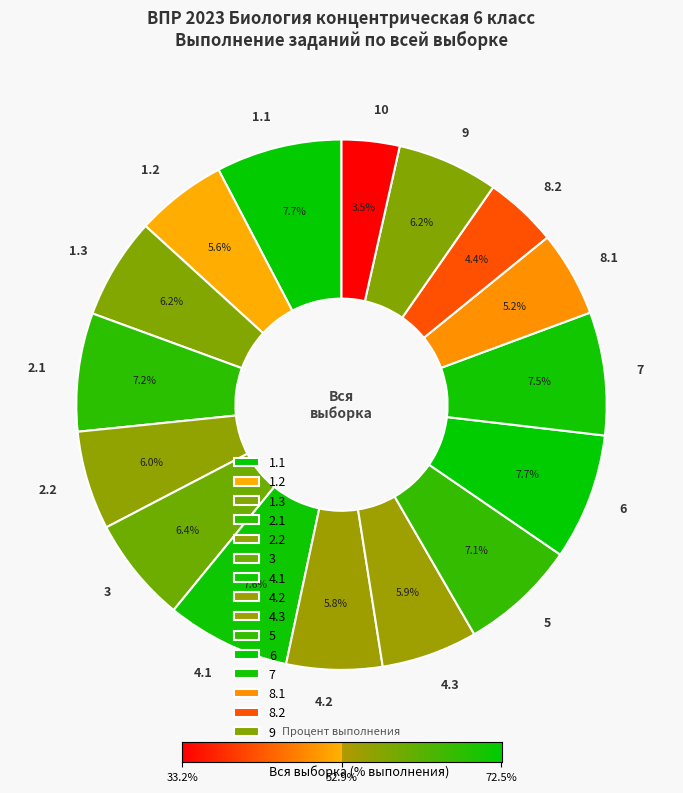

What is the smallest slice in the pie chart?

10